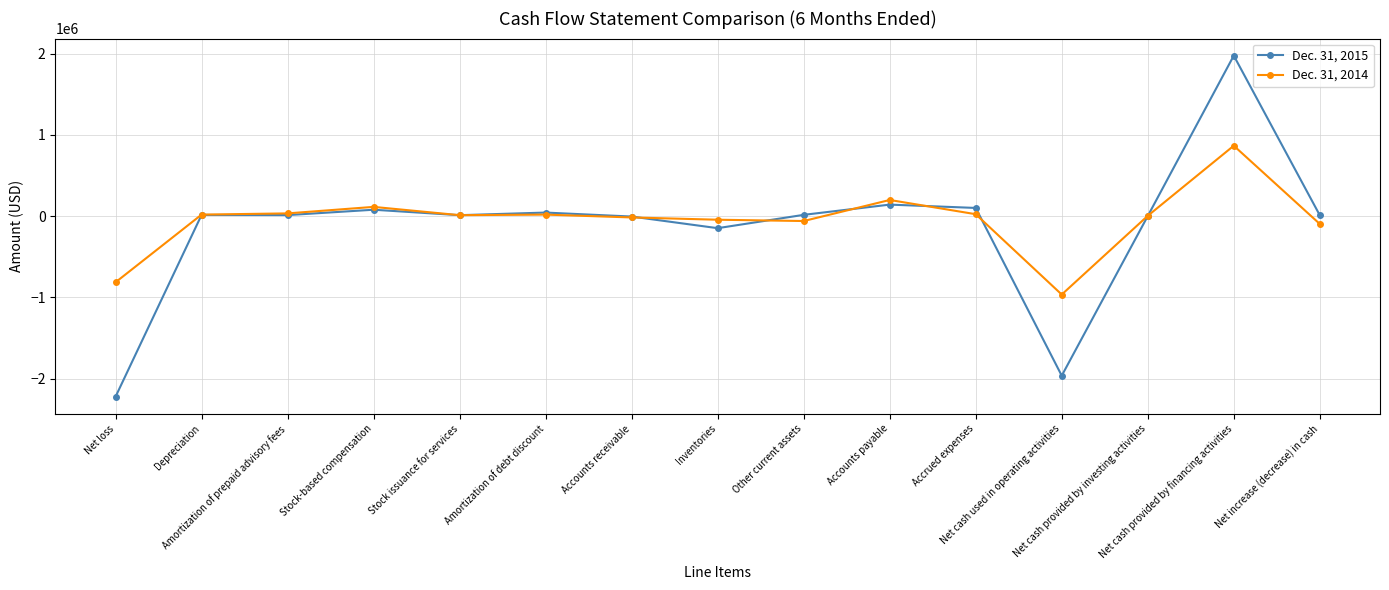

Between Other current assets and Accounts payable, which series saw the biggest shift?

Dec. 31, 2014